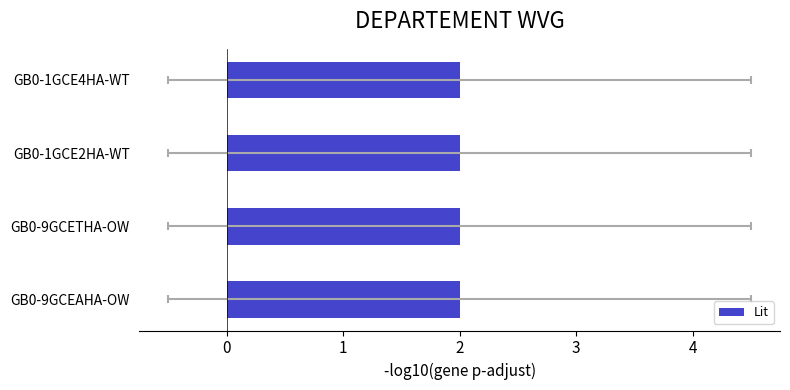

Which series changed the most between GB0-9GCEAHA-OW and GB0-1GCE2HA-WT?

Lit